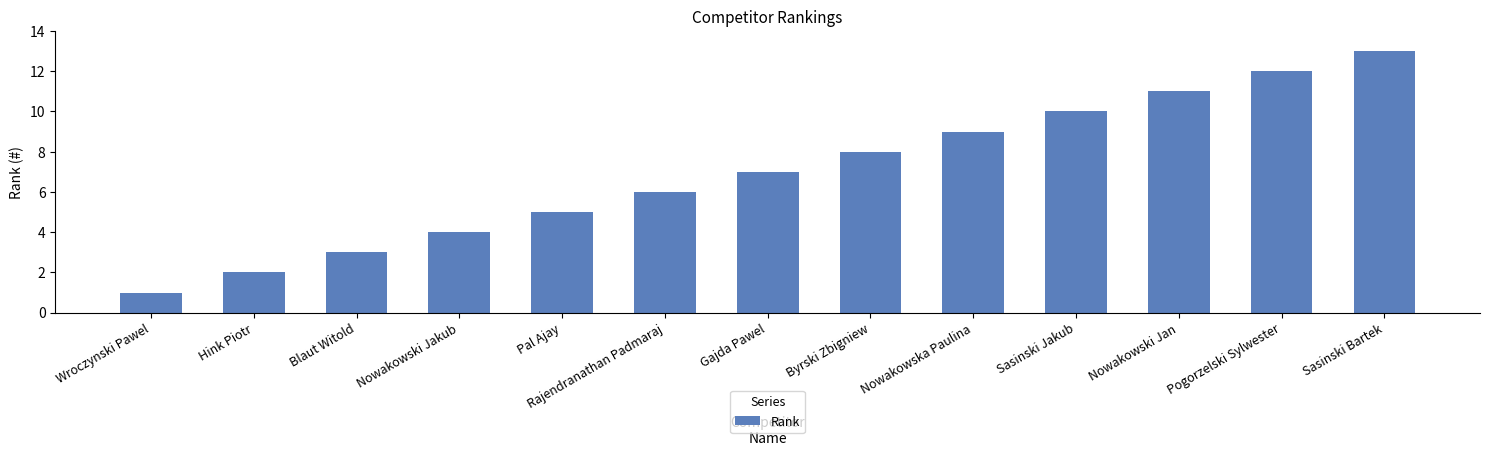

Reading left to right, what are all the values shown in this chart?

Wroczynski Pawel=1	Hink Piotr=2	Blaut Witold=3	Nowakowski Jakub=4	Pal Ajay=5	Rajendranathan Padmaraj=6	Gajda Pawel=7	Byrski Zbigniew=8	Nowakowska Paulina=9	Sasinski Jakub=10	Nowakowski Jan=11	Pogorzelski Sylwester=12	Sasinski Bartek=13